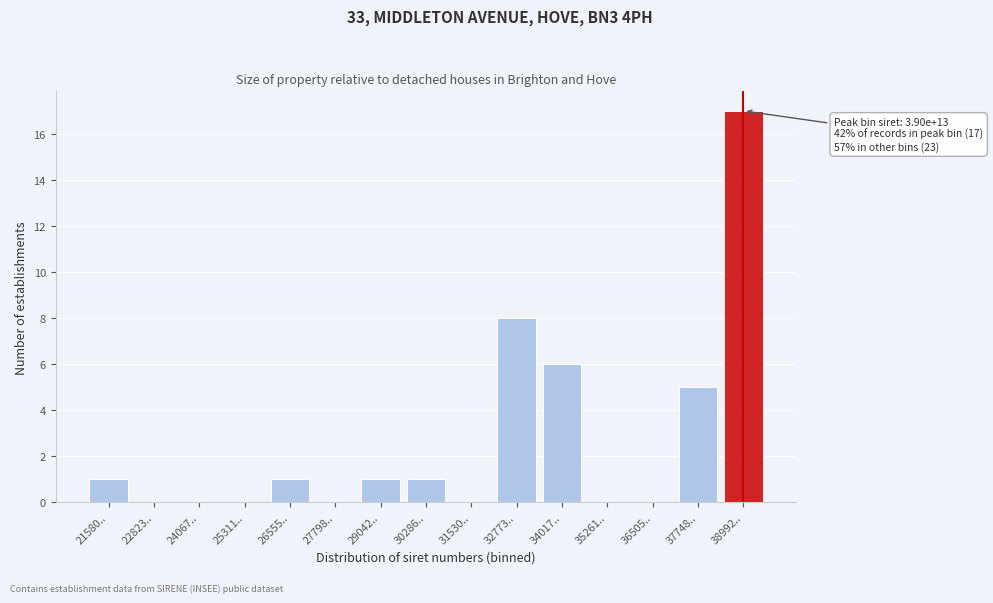

Reading left to right, transcribe all the data shown in this chart.

21580..=1	22823..=0	24067..=0	25311..=0	26555..=1	27798..=0	29042..=1	30286..=1	31530..=0	32773..=8	34017..=6	35261..=0	36505..=0	37748..=5	38992..=17